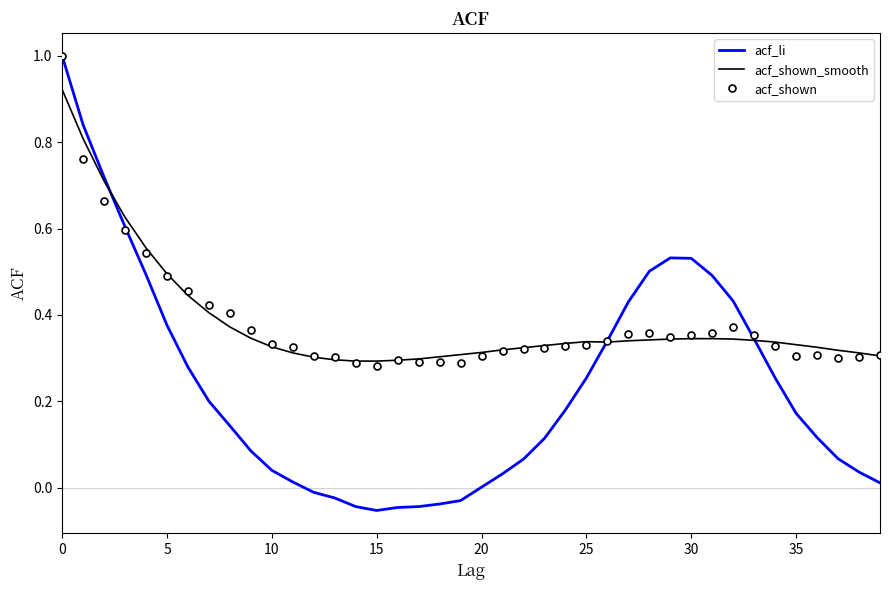

What is the greatest value displayed?

1.0